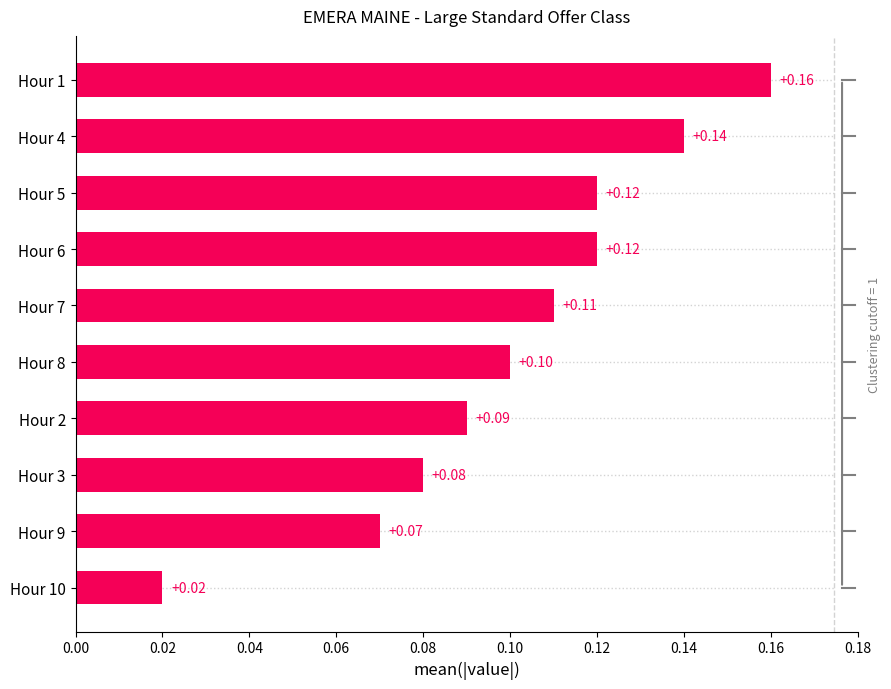

How many bars are there in total?

10